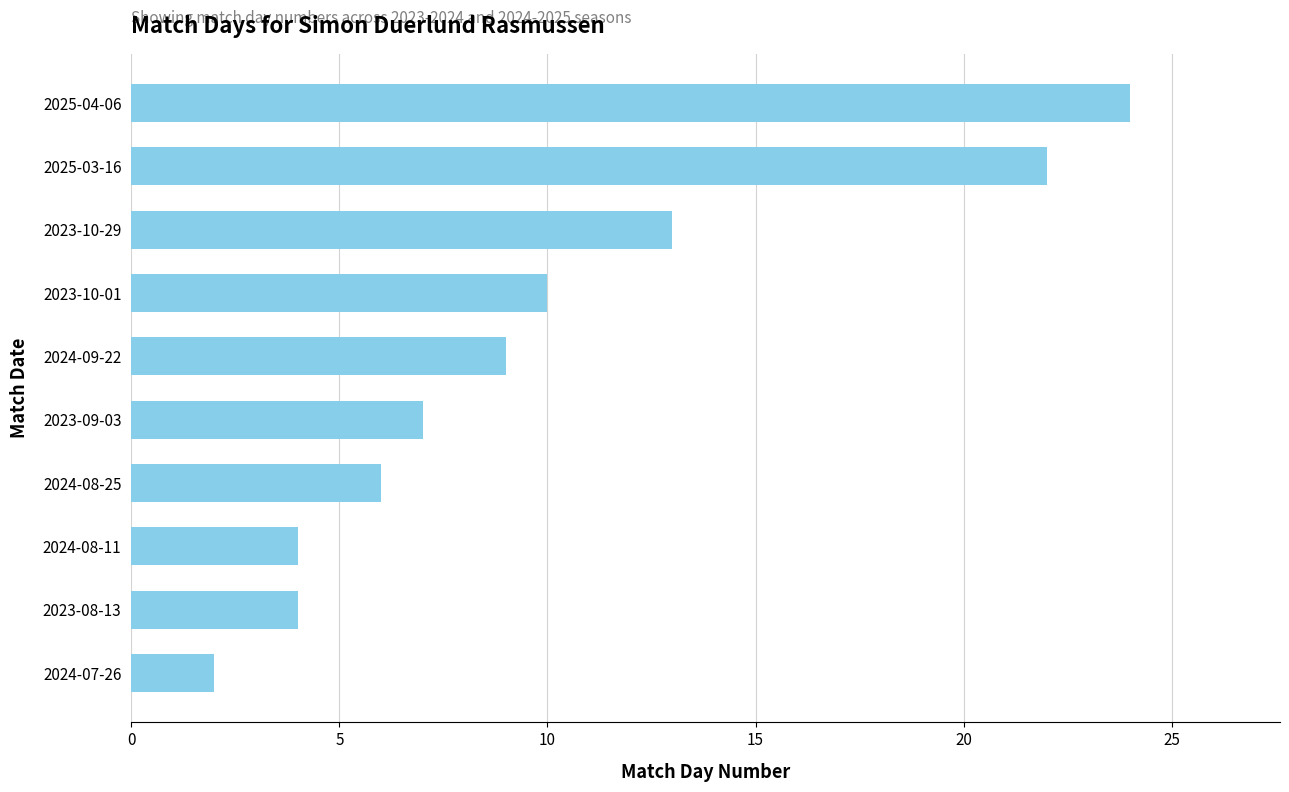

What is the ratio of the value at 2023-10-29 to the value at 2023-08-13?

3.2